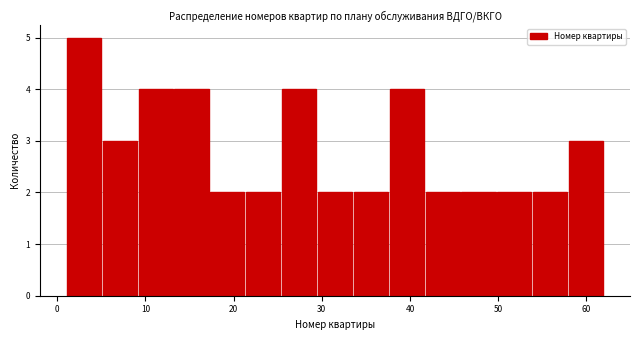

How tall is the bar that spans 54 to 58 on the x-axis? Neither the bar edges nor the heights are printed on the chart, so give them approximately, as read against the axes.

2